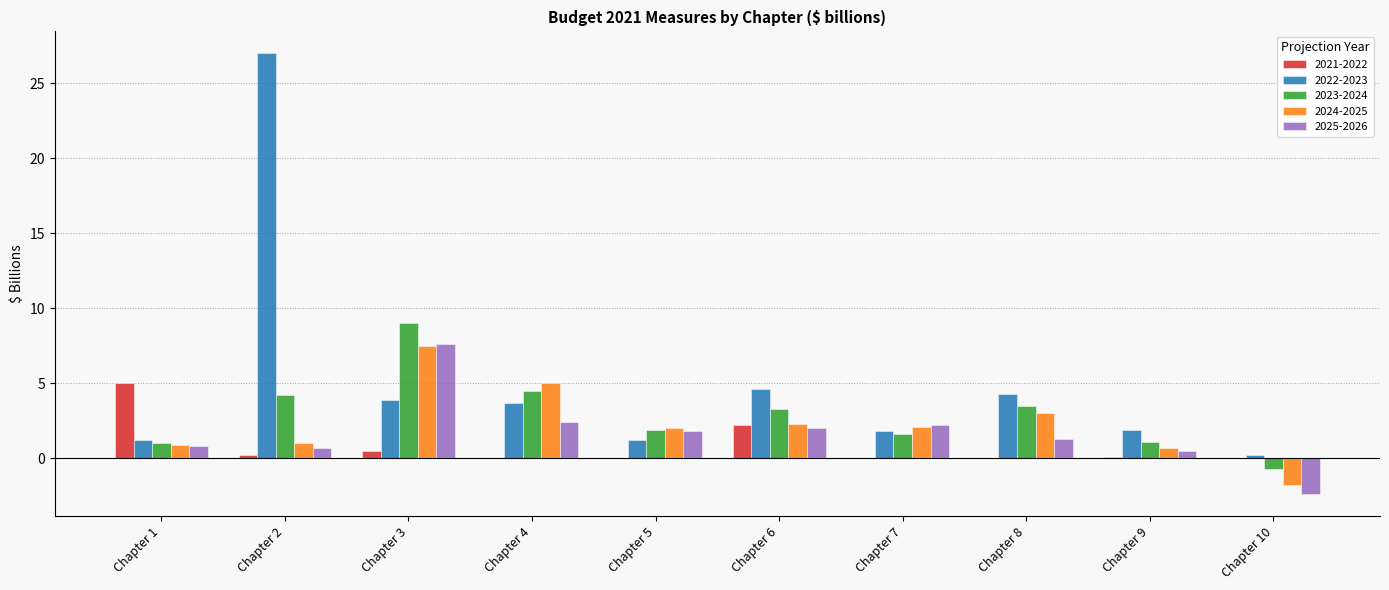

At which label does 2023-2024 reach its peak?

Chapter 3